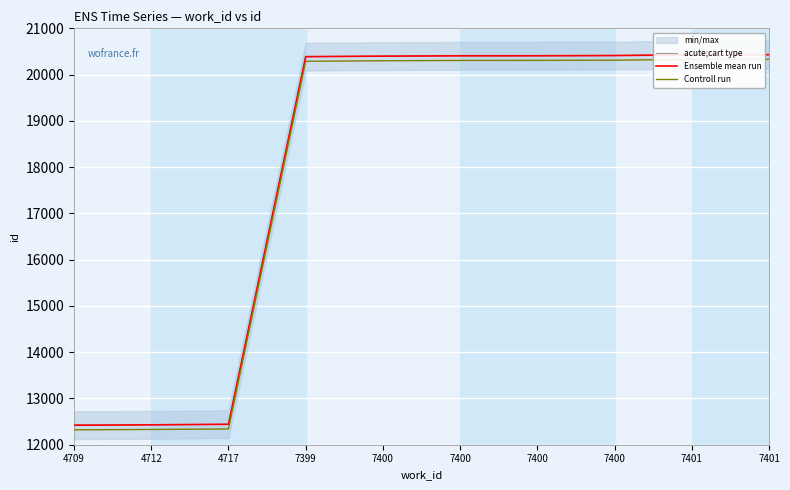

What is the value of the acute;cart type point at the 7th from the left?

20399